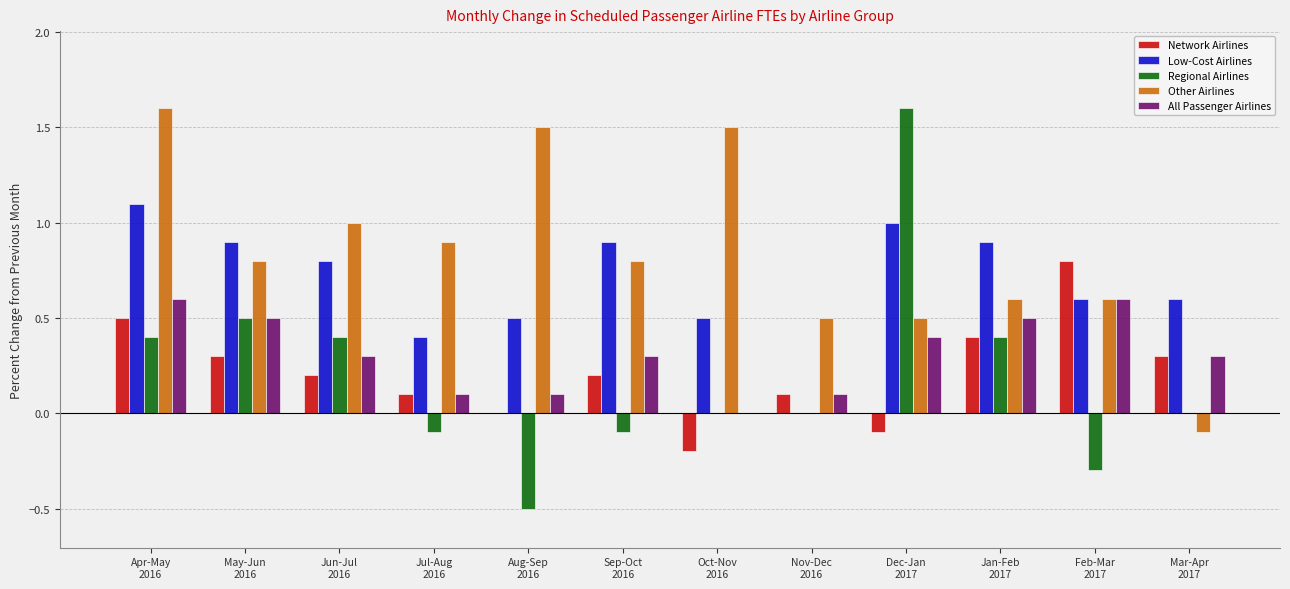

Which series has the largest total across all categories?

Other Airlines